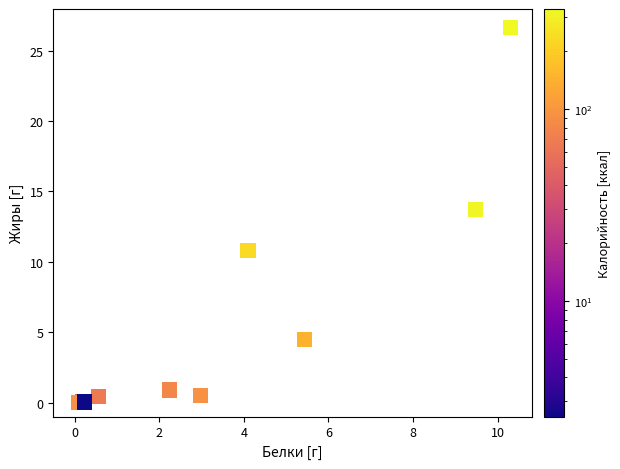

What Y value in the scatter plot is closest to 13?

13.7